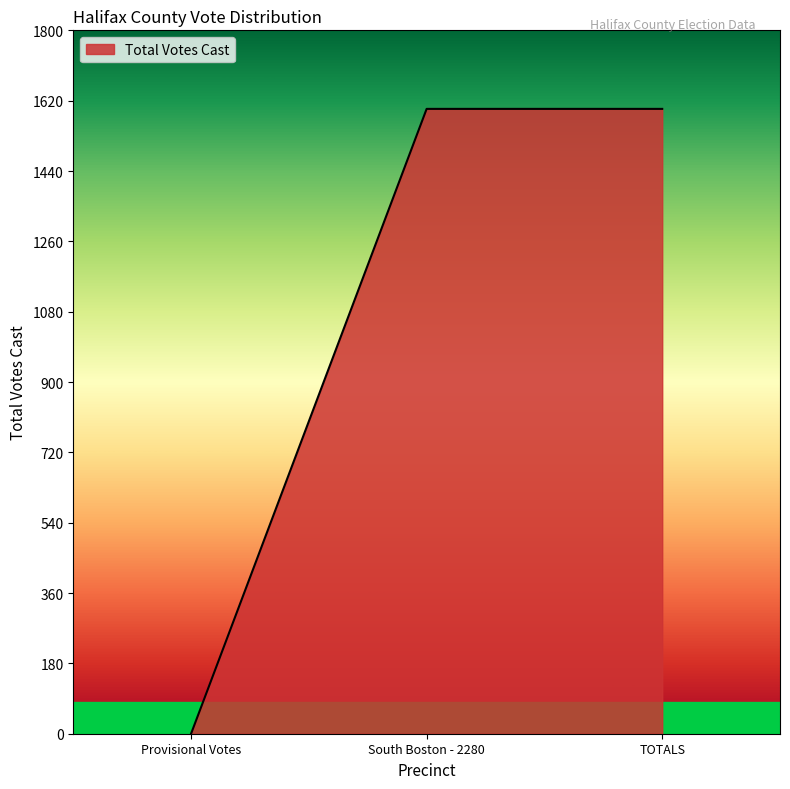

What is the sum of the values at South Boston - 2280 and TOTALS?

3198